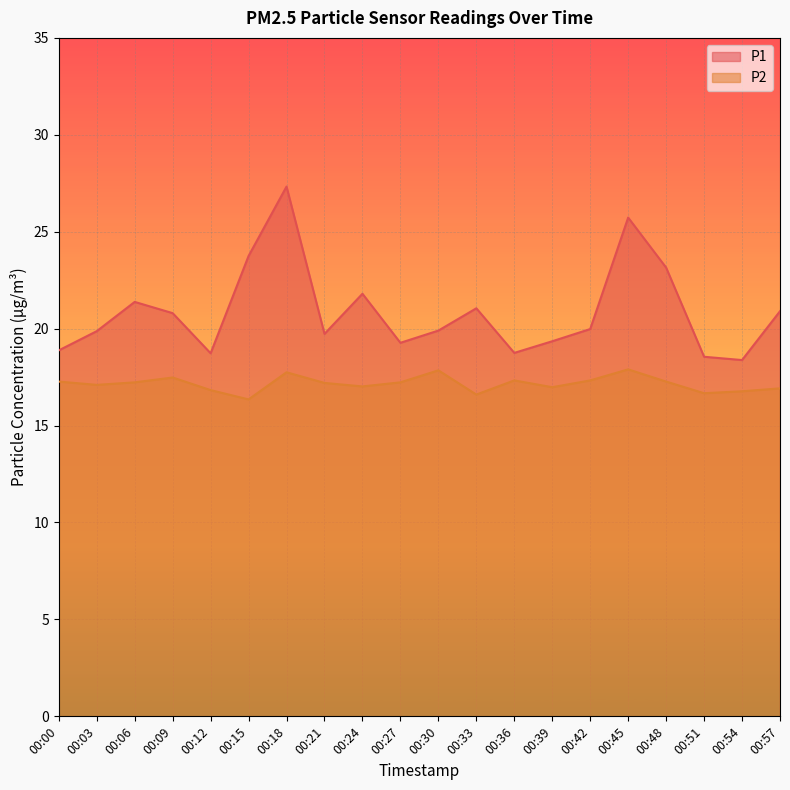

The value of P1 at 00:48 is 23.1. True or false?

True